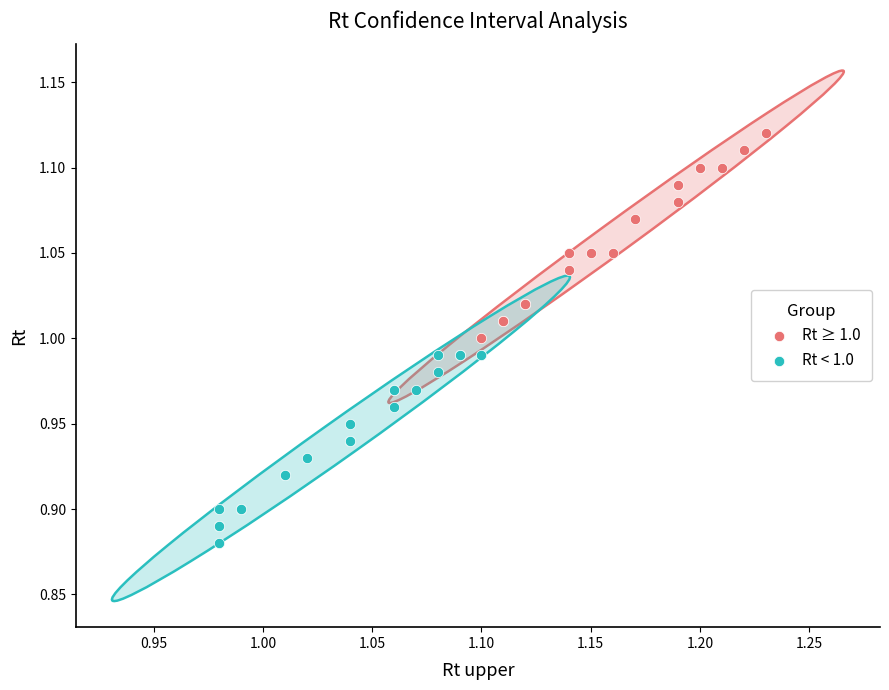

Which series reaches the minimum Y coordinate?

Rt < 1.0